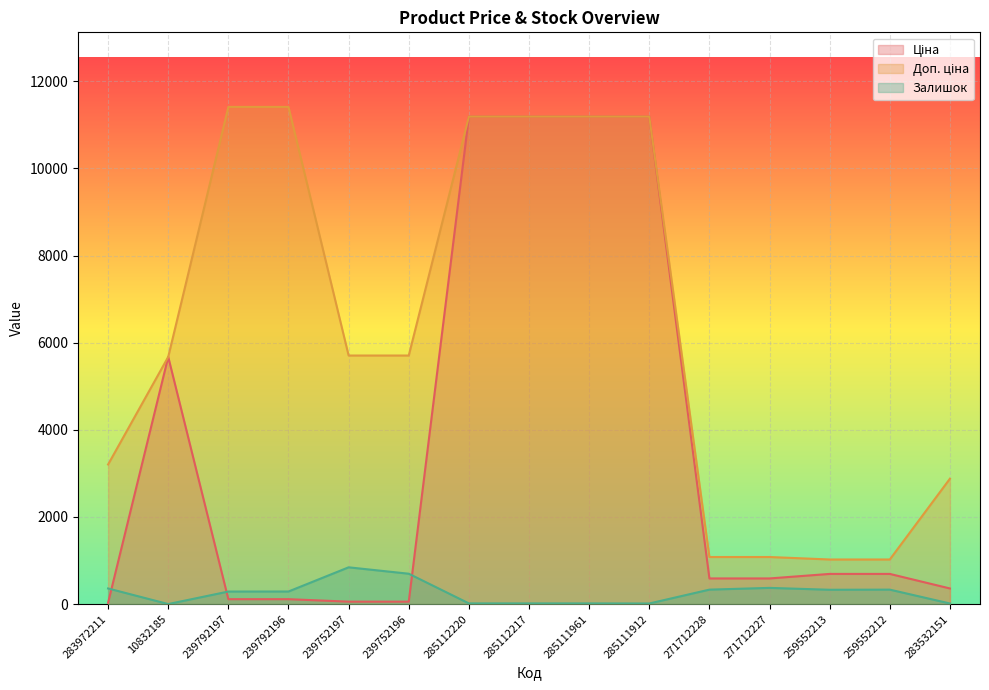

What is the approximate value of Ціна at 10832185?

5673.8